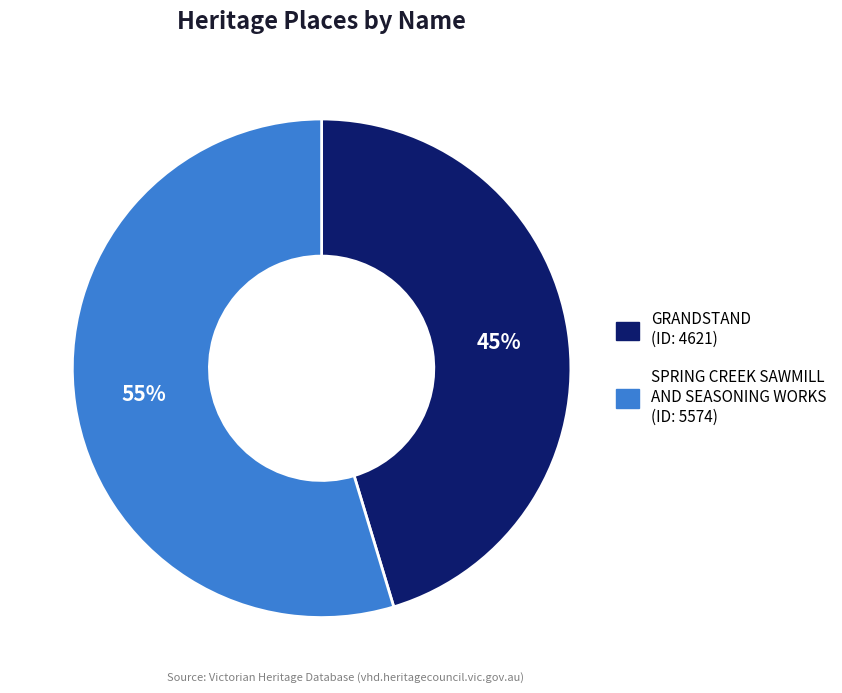

What is the smallest slice in the pie chart?

GRANDSTAND